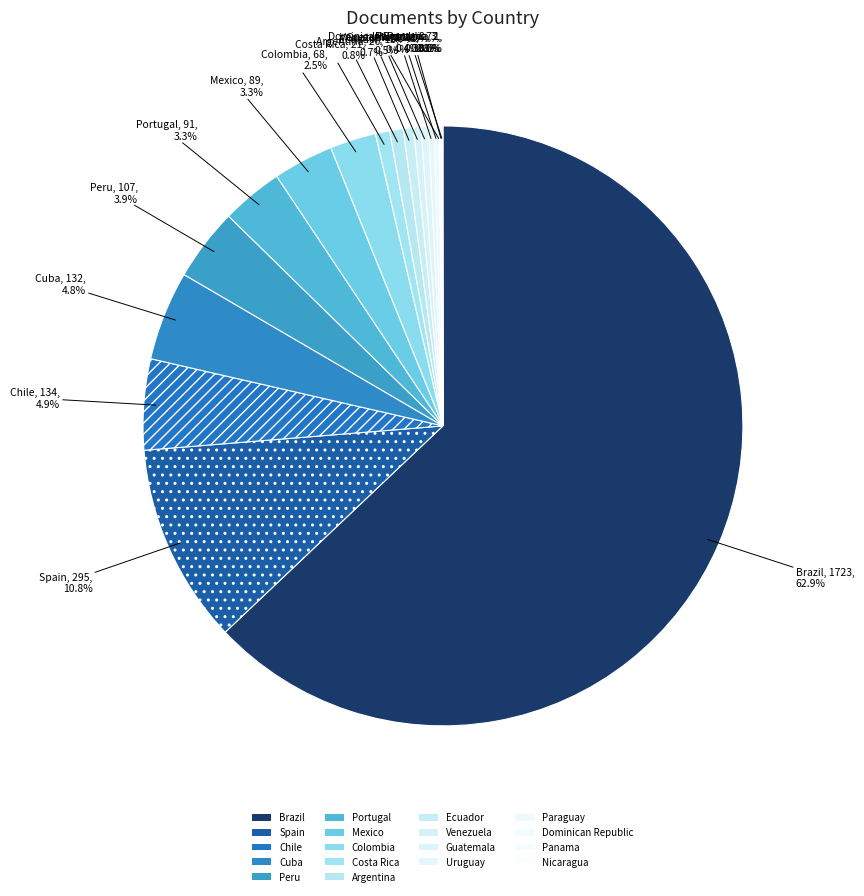

To the nearest percent, what is the average slice percentage?

6%